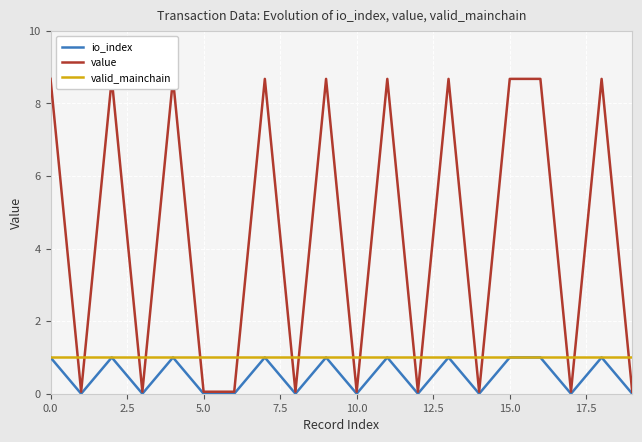

How many positive values does the io_index series have?

10